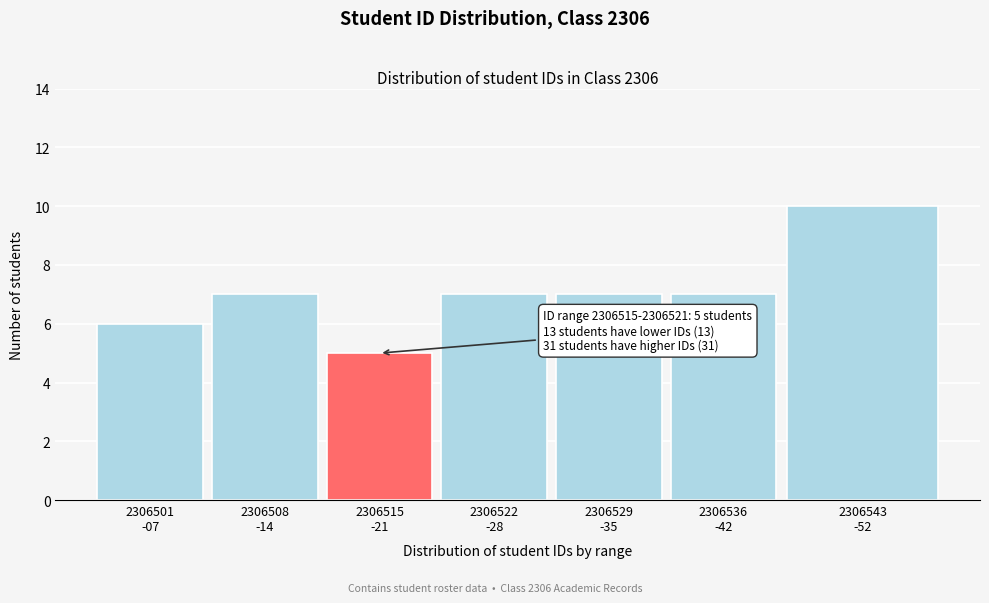

Reading left to right, what are all the values shown in this chart?

6	7	5	7	7	7	10